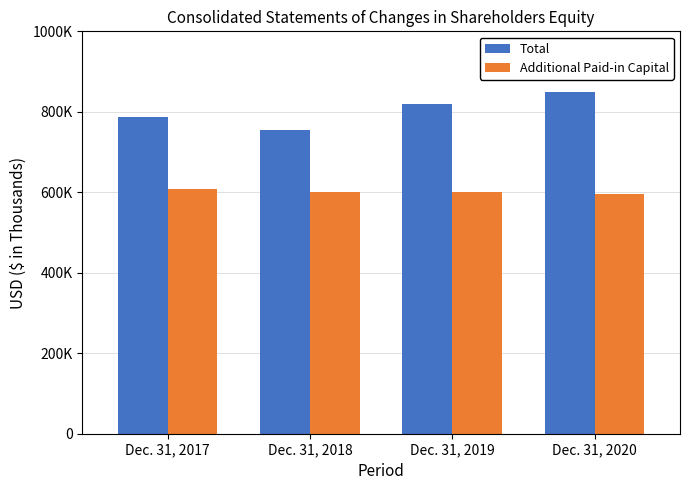

At how many categories does at least one series exceed 741801?

4